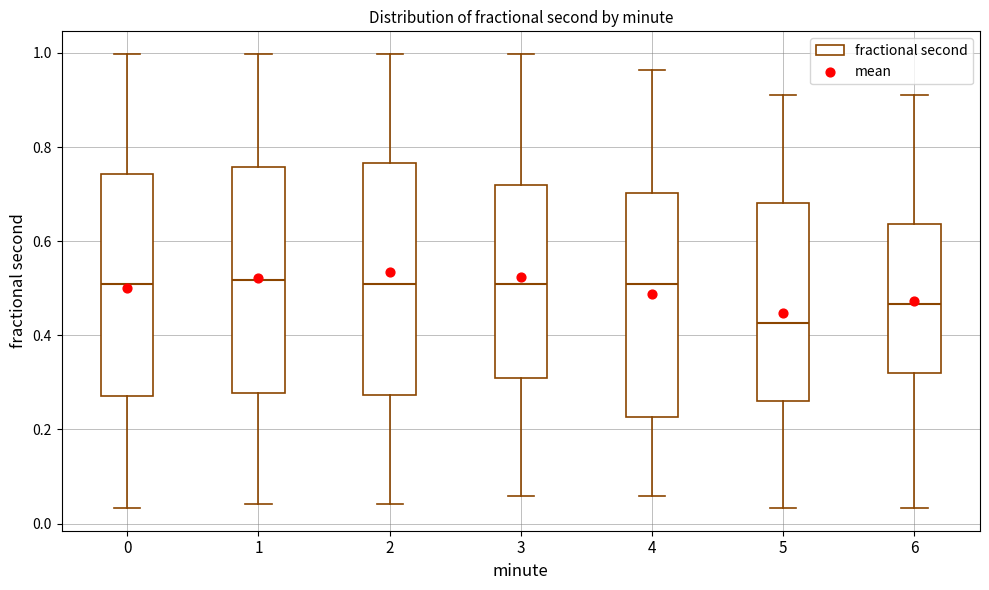

Reading left to right, transcribe this box plot: for each box, give where its median line is, the range the box spans, and where its two whiskers end, as read against the y-axis. The values are not printed on the chart, so give them approximately, as read against the axis.

0: median 0.50, box 0.28 to 0.74, whiskers 0.04 to 1.00
1: median 0.52, box 0.28 to 0.76, whiskers 0.04 to 1.00
2: median 0.50, box 0.28 to 0.76, whiskers 0.04 to 1.00
3: median 0.50, box 0.30 to 0.72, whiskers 0.06 to 1.00
4: median 0.50, box 0.22 to 0.70, whiskers 0.06 to 0.96
5: median 0.42, box 0.26 to 0.68, whiskers 0.04 to 0.92
6: median 0.46, box 0.32 to 0.64, whiskers 0.04 to 0.92